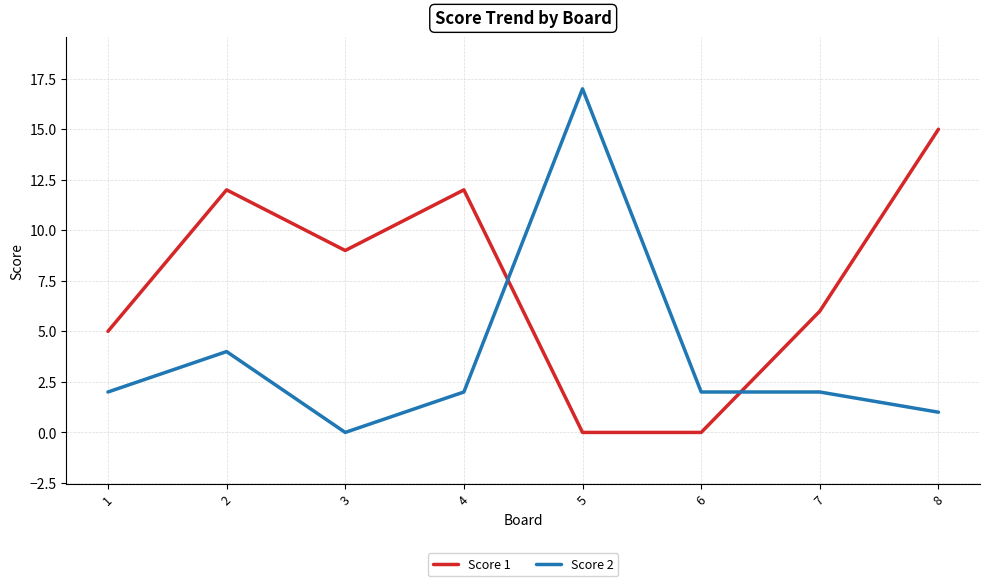

At which category is the sum across all series the highest?

5